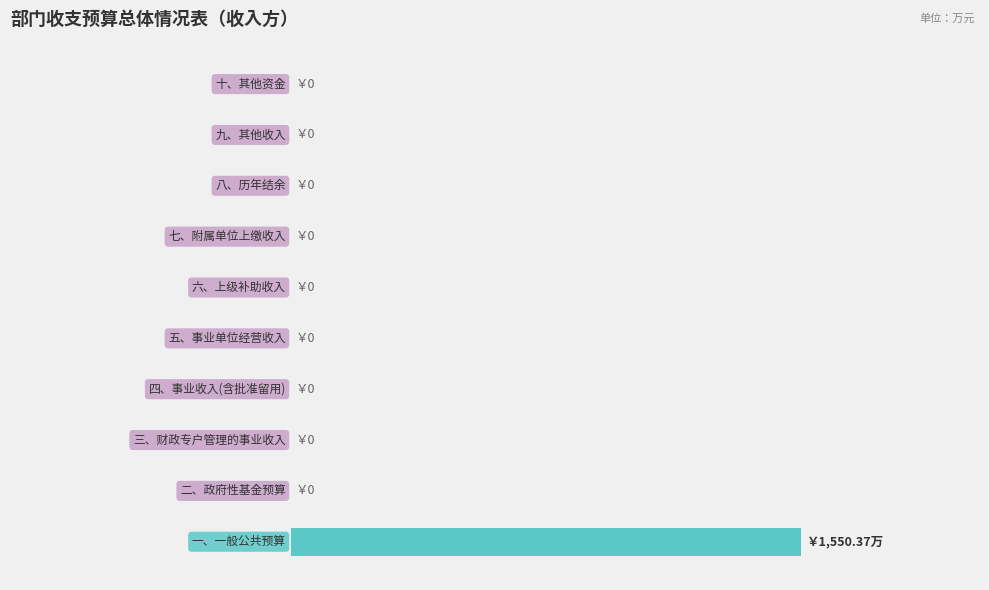

Does the chart contain any negative values?

No